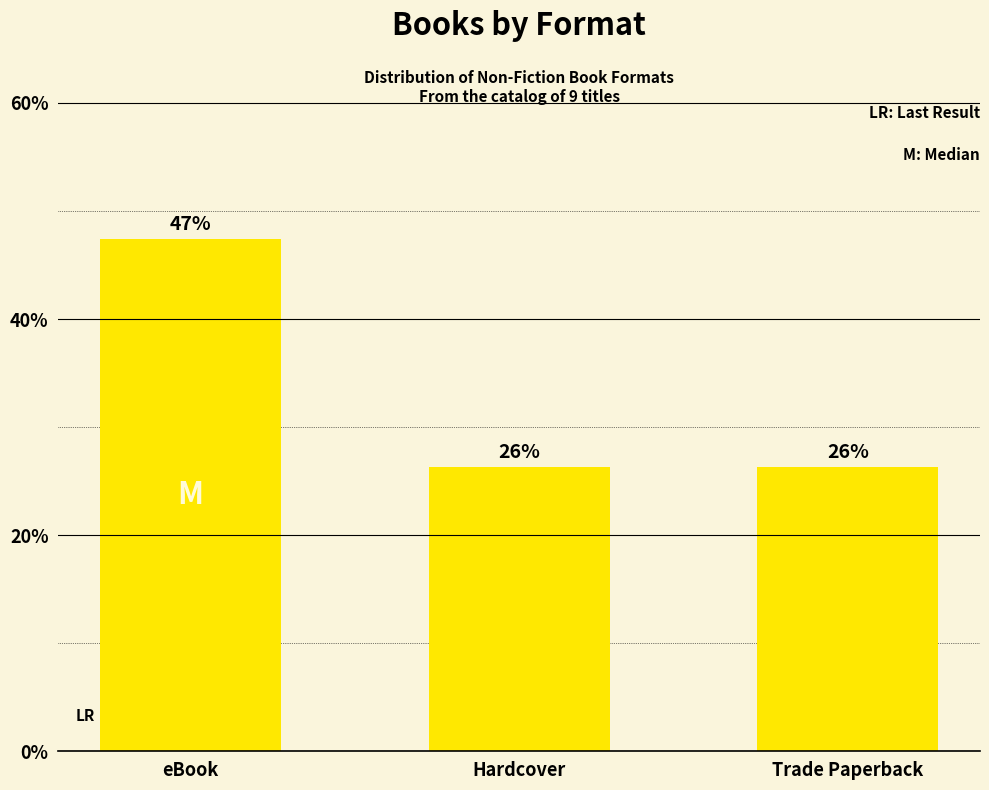

Are the bars horizontal?

No